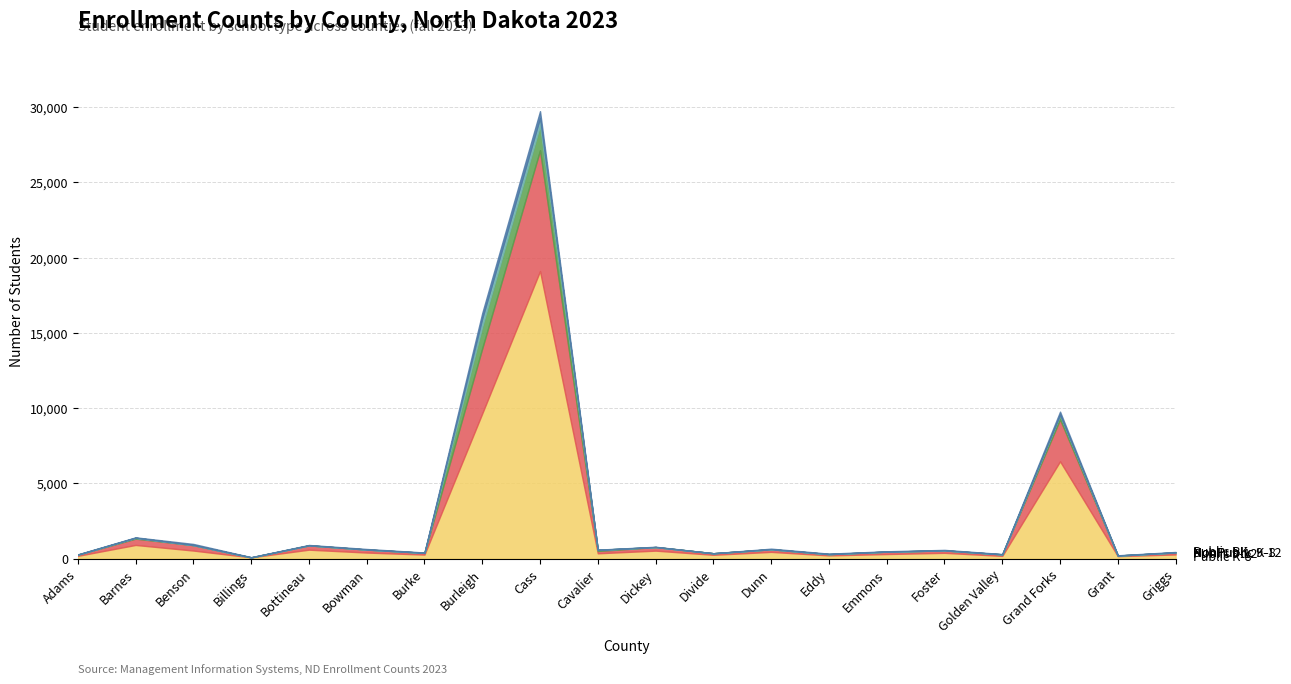

What is the minimum value for Total PK-12?

105